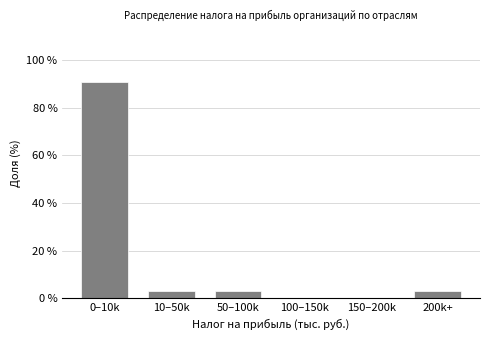

Reading left to right, extract all data points from this chart.

0–10k=90.9	10–50k=3.0	50–100k=3.0	100–150k=0.0	150–200k=0.0	200k+=3.0